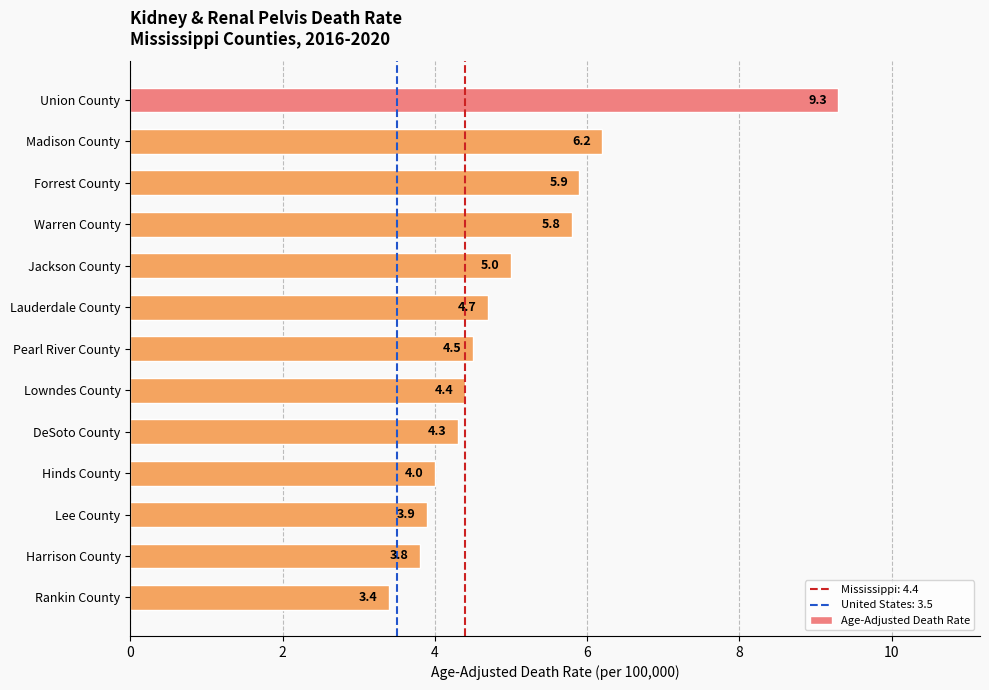

How many data points are less than 4?

3